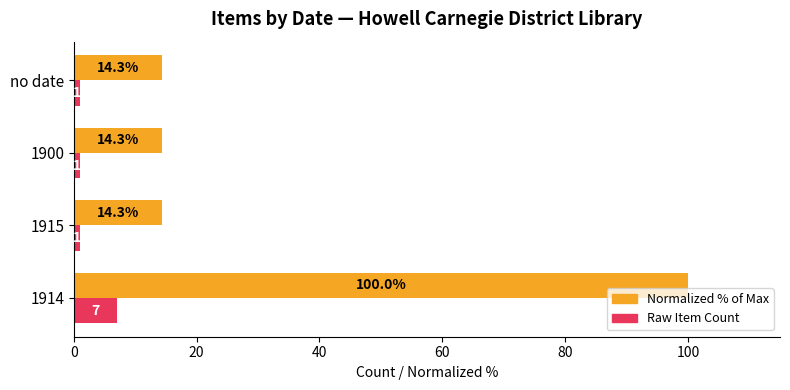

At which category is the sum across all series the highest?

1914